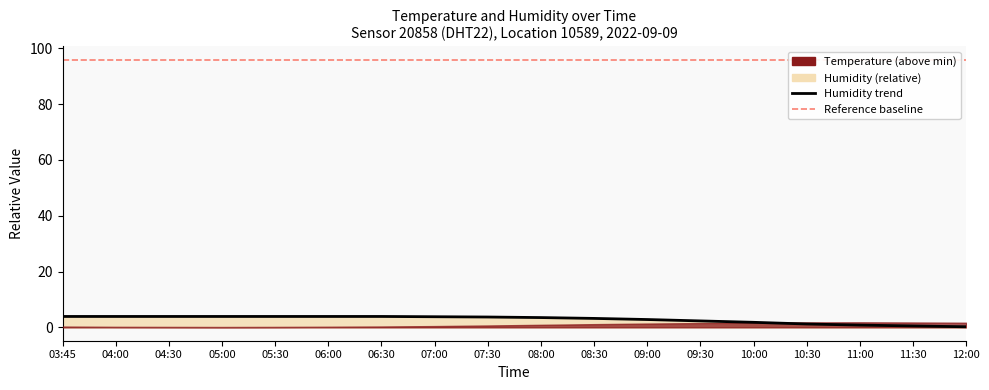

What is the label of the 9th point from the left?

07:30